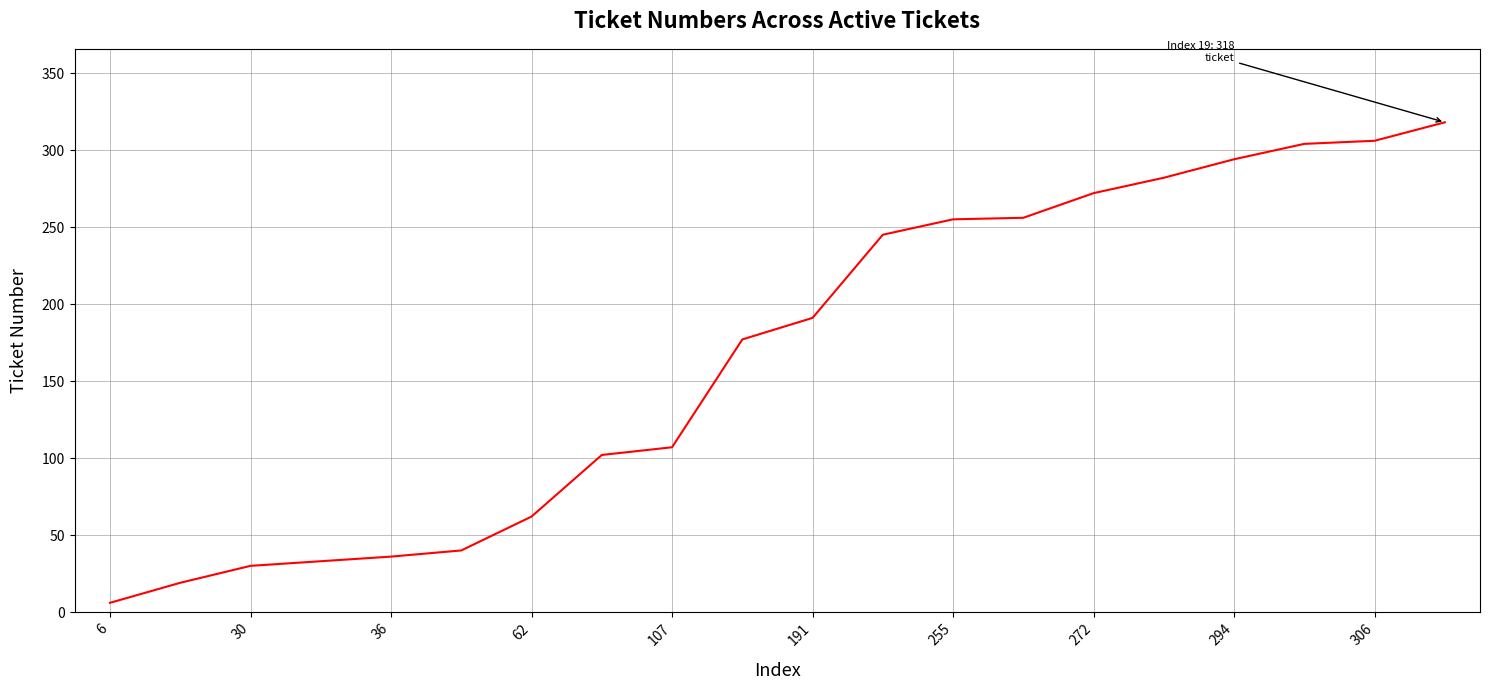

What is the maximum value shown in the chart?

318